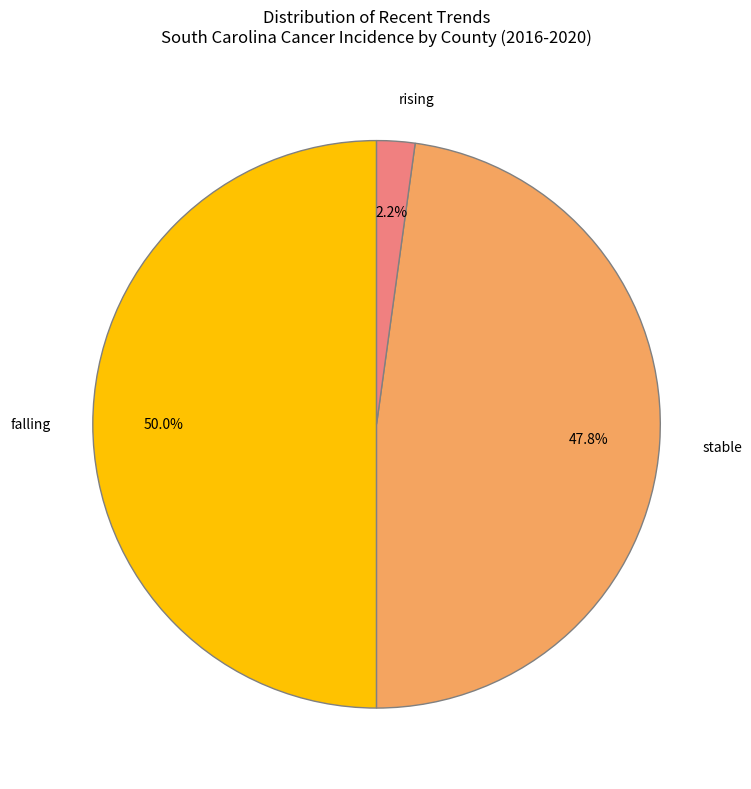

Which slice is the smallest?

rising